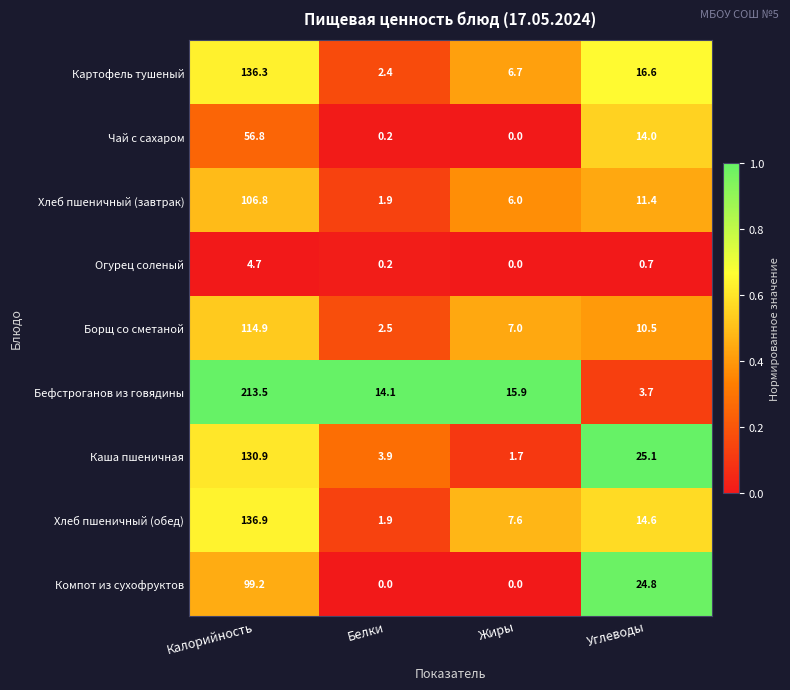

At which category does the chart reach its peak across all series?

Калорийность